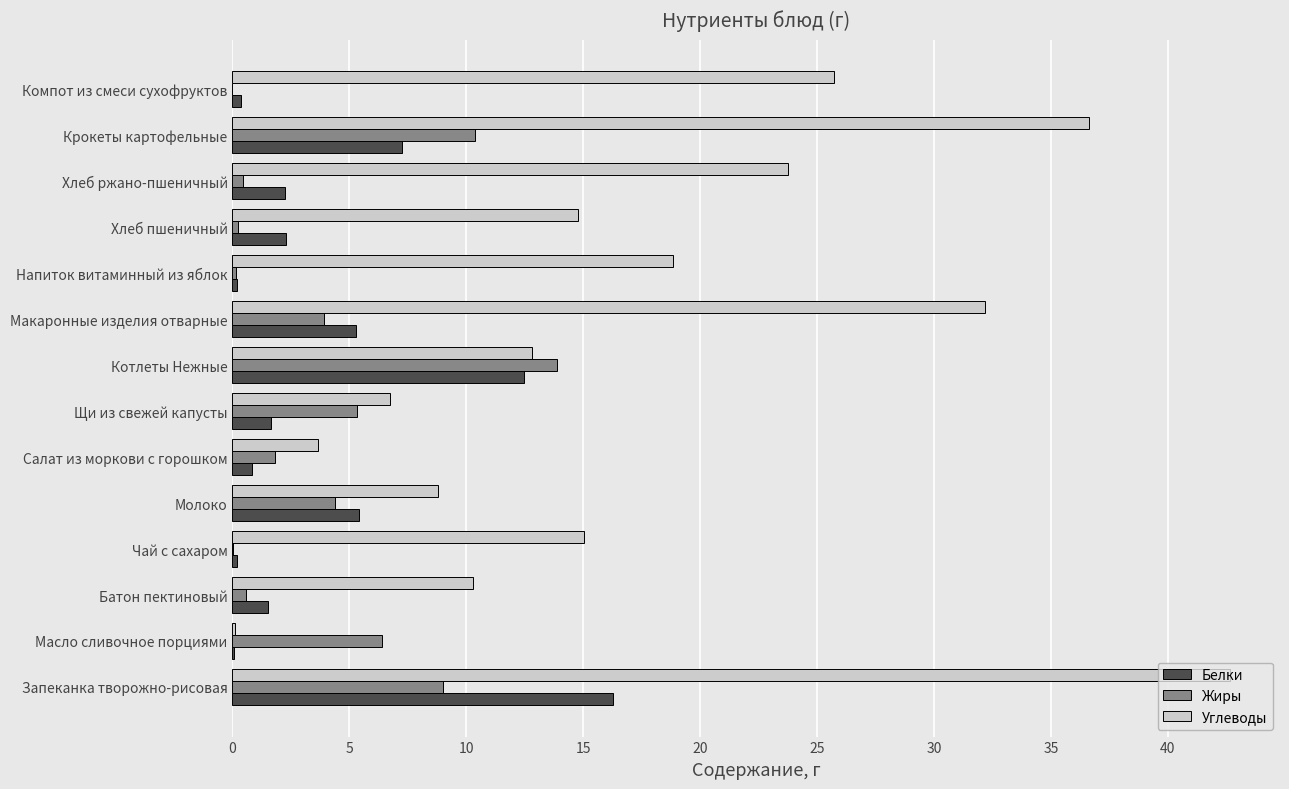

Between Хлеб пшеничный and Крокеты картофельные, which series saw the biggest shift?

Углеводы